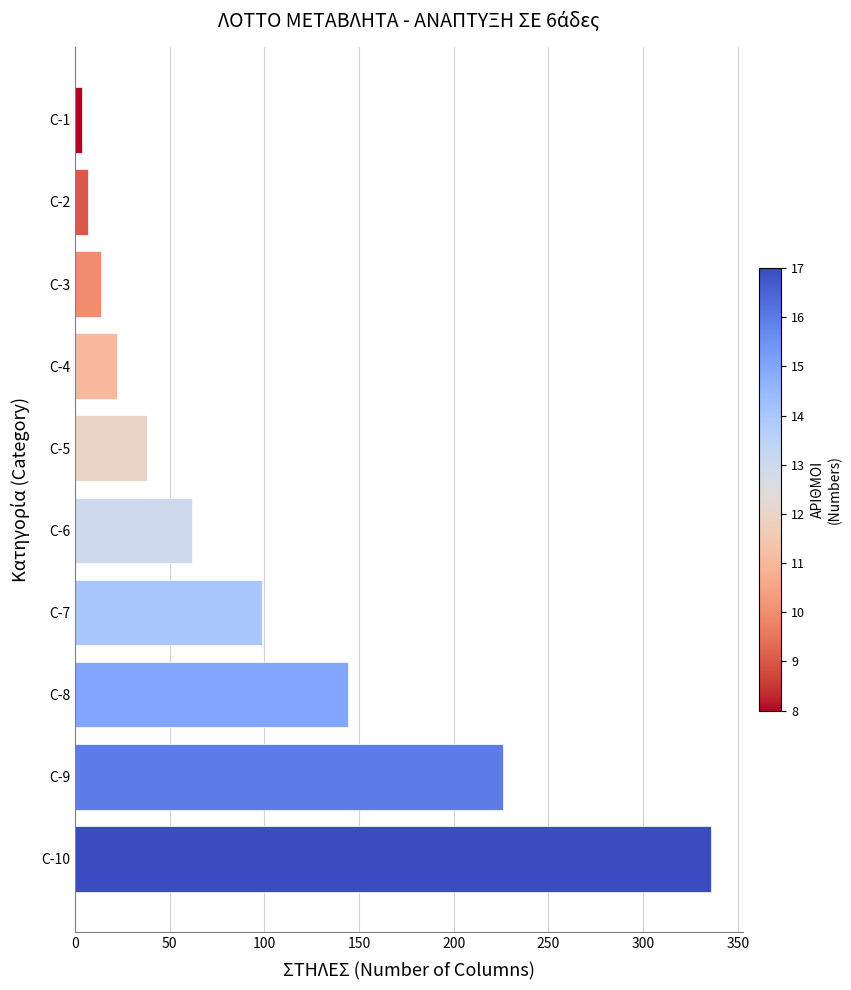

Rank the categories by value from highest to lowest.

C-10, C-9, C-8, C-7, C-6, C-5, C-4, C-3, C-2, C-1